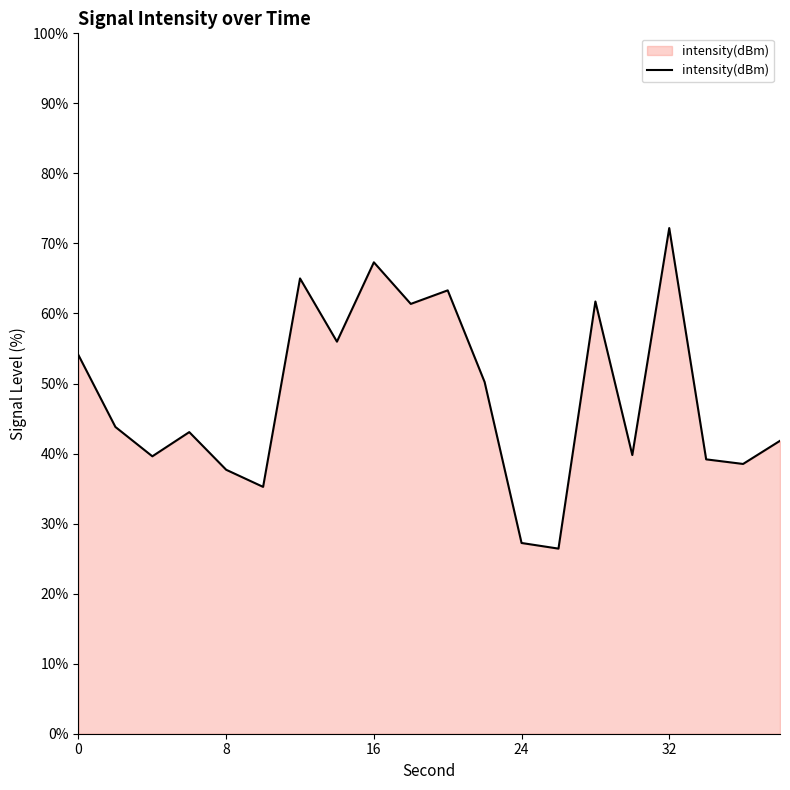

What is the greatest value displayed?

72.2